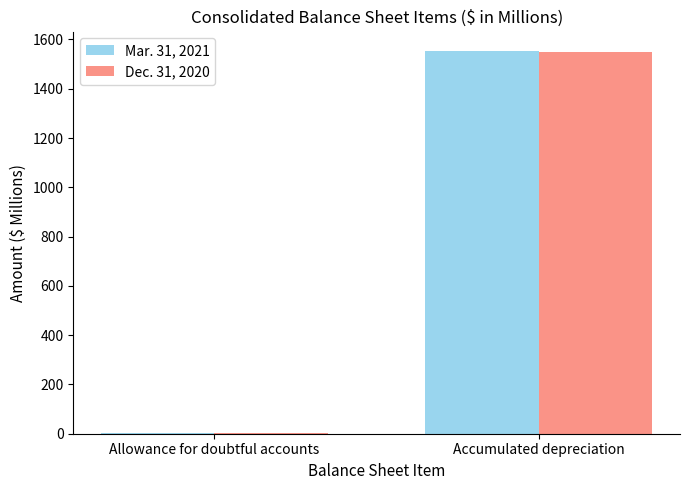

Is the value of Mar. 31, 2021 at Accumulated depreciation greater than the value of Dec. 31, 2020 at Allowance for doubtful accounts?

Yes